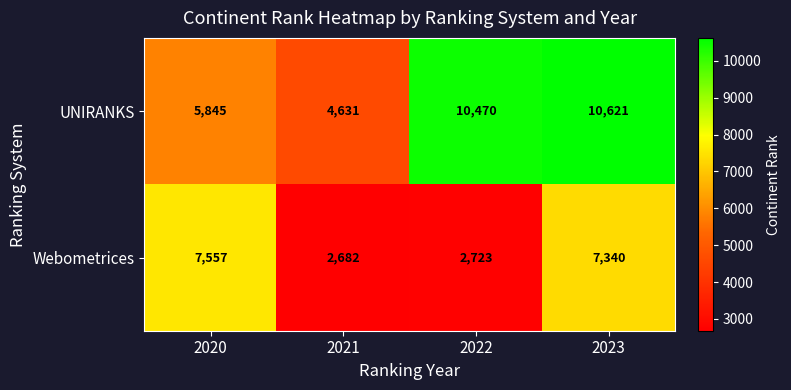

At which category is the sum across all series the highest?

2023